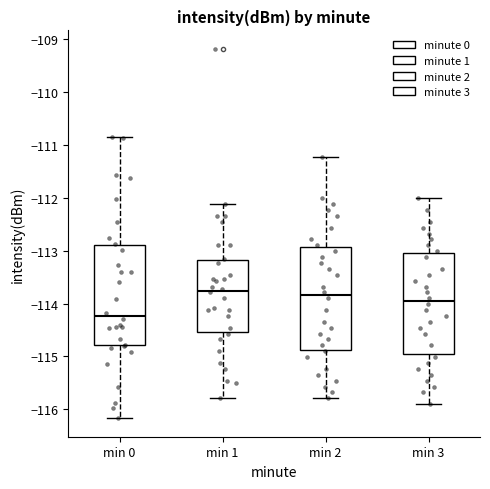

Reading left to right, transcribe this box plot: for each box, give where its median line is, the range the box spans, and where its two whiskers end, as read against the y-axis. The values are not printed on the chart, so give them approximately, as read against the axis.

min 0: median -114.2, box -114.8 to -112.9, whiskers -116.2 to -110.8
min 1: median -113.8, box -114.5 to -113.2, whiskers -115.8 to -112.1
min 2: median -113.8, box -114.9 to -112.9, whiskers -115.8 to -111.2
min 3: median -114.0, box -115.0 to -113.0, whiskers -115.9 to -112.0